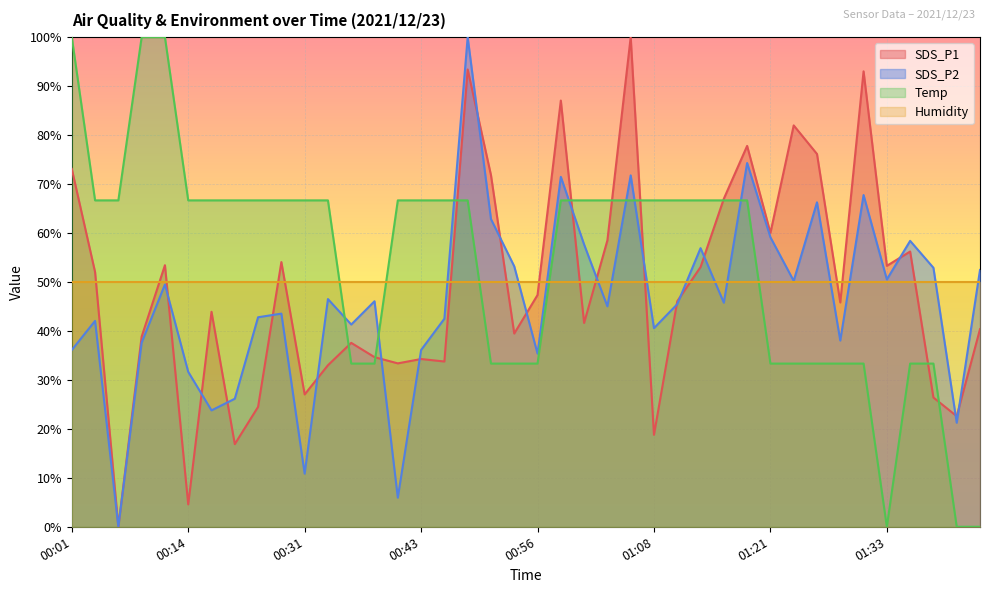

Rank the categories by SDS_P2 value from lowest to highest.

00:06, 00:41, 00:31, 01:40, 00:19, 00:24, 00:14, 00:56, 00:01, 00:43, 00:09, 01:28, 01:08, 00:36, 00:03, 00:46, 00:26, 00:29, 01:03, 01:10, 01:15, 00:39, 00:34, 00:11, 01:23, 01:33, 01:43, 01:38, 00:53, 01:13, 01:01, 01:35, 01:21, 00:51, 01:26, 01:30, 00:58, 01:05, 01:18, 00:48